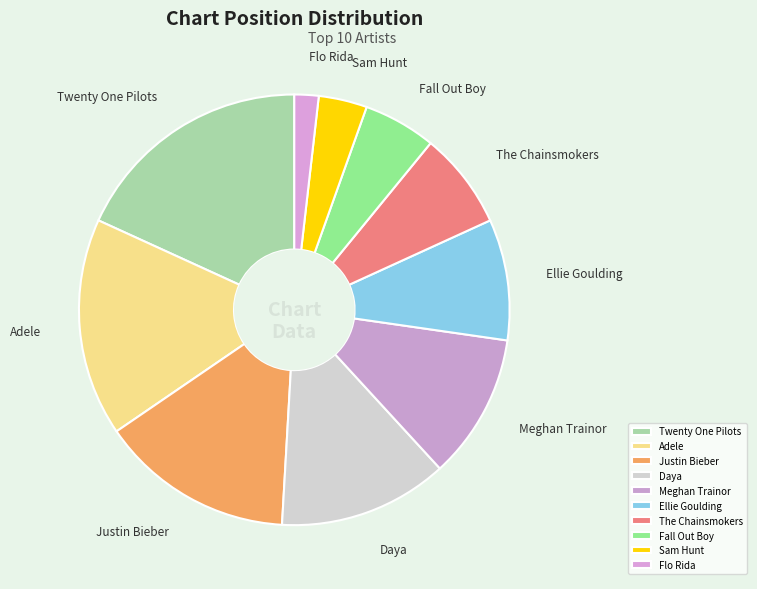

Rank the categories by value from highest to lowest.

Twenty One Pilots, Adele, Justin Bieber, Daya, Meghan Trainor, Ellie Goulding, The Chainsmokers, Fall Out Boy, Sam Hunt, Flo Rida